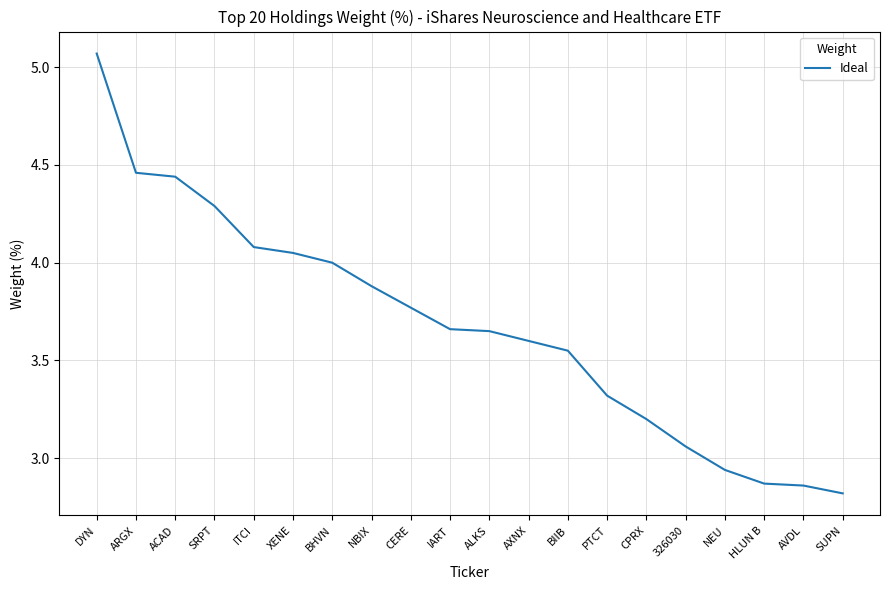

How many values are below 3?

4